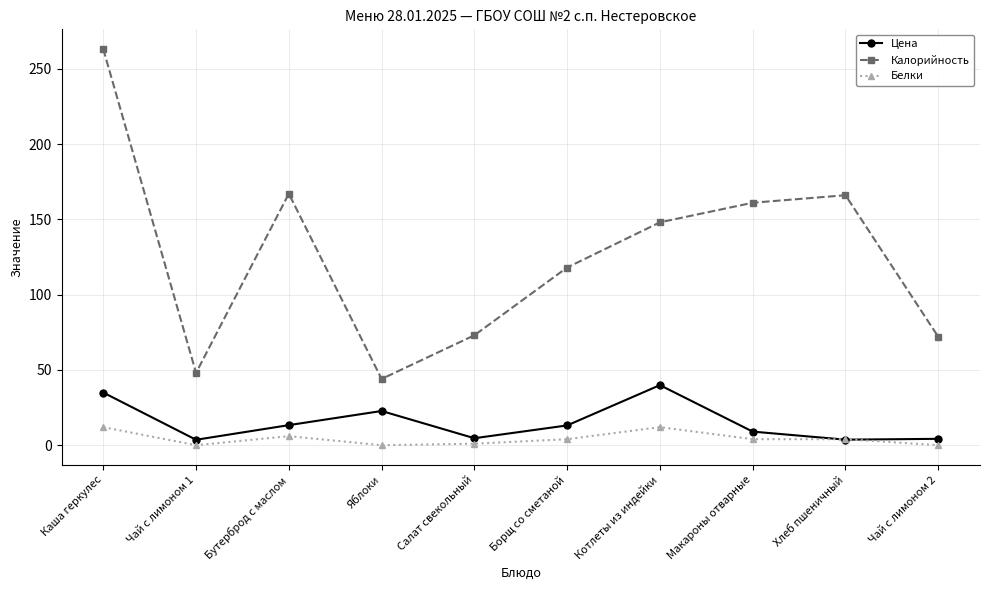

What is the greatest value displayed?

263.0